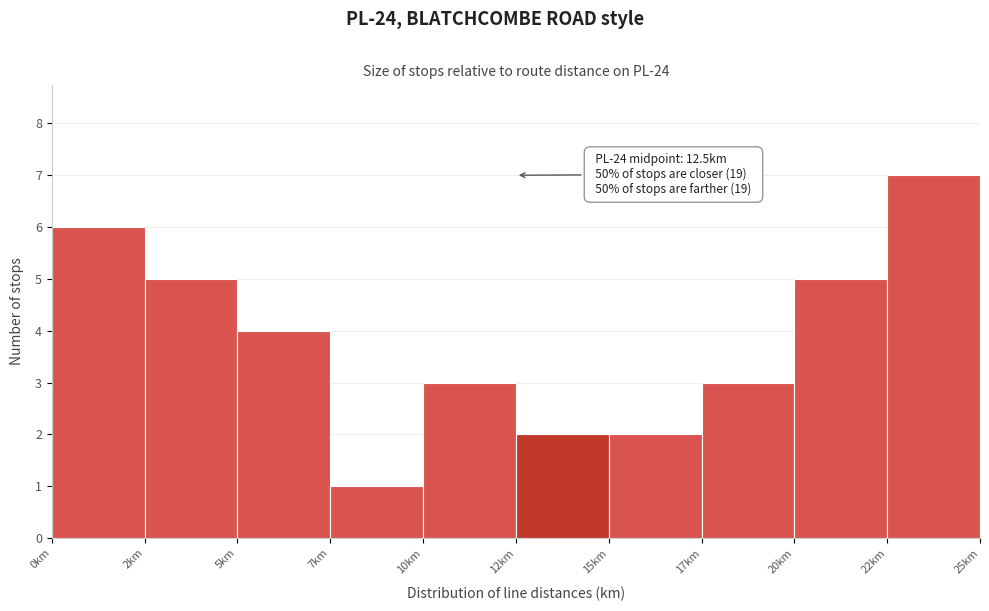

Reading left to right, list all the values displayed in this chart.

0km=6	2km=5	5km=4	7km=1	10km=3	12km=2	15km=2	17km=3	20km=5	22km=7